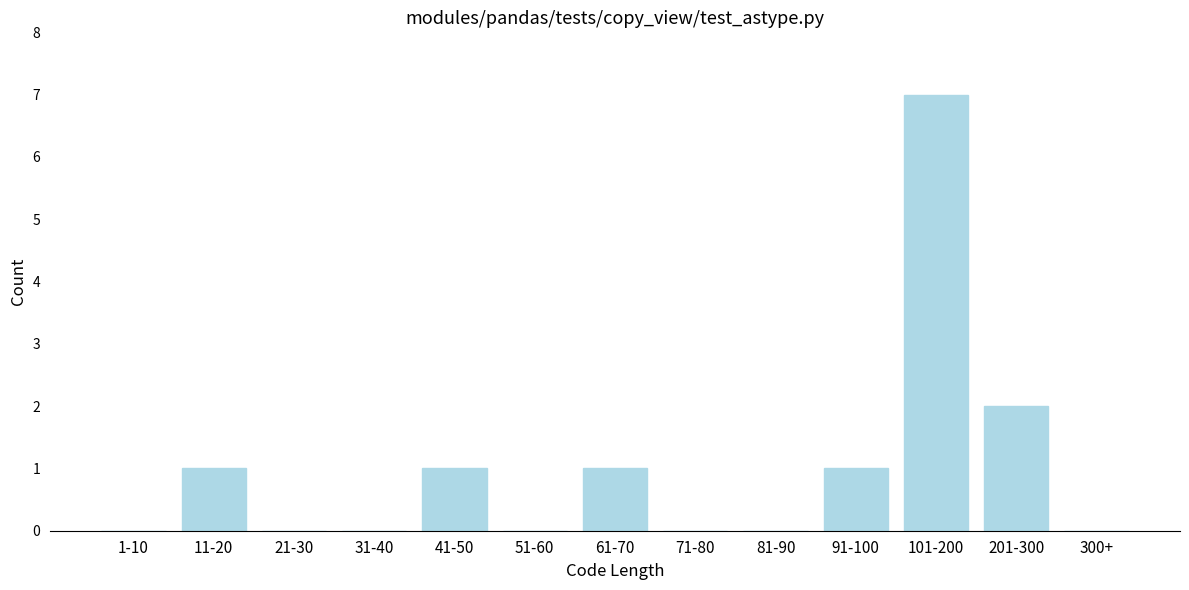

Reading left to right, what are all the values shown in this chart?

1-10=0	11-20=1	21-30=0	31-40=0	41-50=1	51-60=0	61-70=1	71-80=0	81-90=0	91-100=1	101-200=7	201-300=2	300+=0